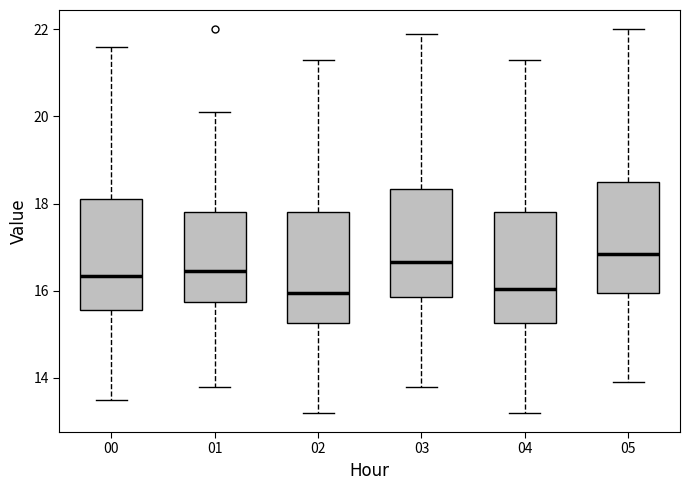

Reading left to right, transcribe this box plot: for each box, give where its median line is, the range the box spans, and where its two whiskers end, as read against the y-axis. The values are not printed on the chart, so give them approximately, as read against the axis.

00: median 16.4, box 15.6 to 18.2, whiskers 13.6 to 21.6
01: median 16.4, box 15.8 to 17.8, whiskers 13.8 to 20.2
02: median 16.0, box 15.2 to 17.8, whiskers 13.2 to 21.4
03: median 16.6, box 15.8 to 18.4, whiskers 13.8 to 22.0
04: median 16.0, box 15.2 to 17.8, whiskers 13.2 to 21.4
05: median 16.8, box 16.0 to 18.6, whiskers 14.0 to 22.0